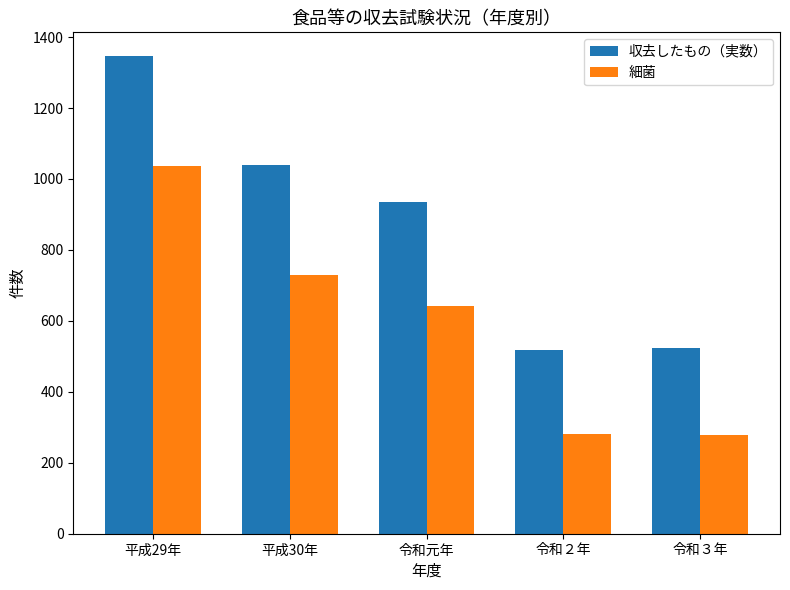

Which series has the widest spread of values?

収去したもの（実数）